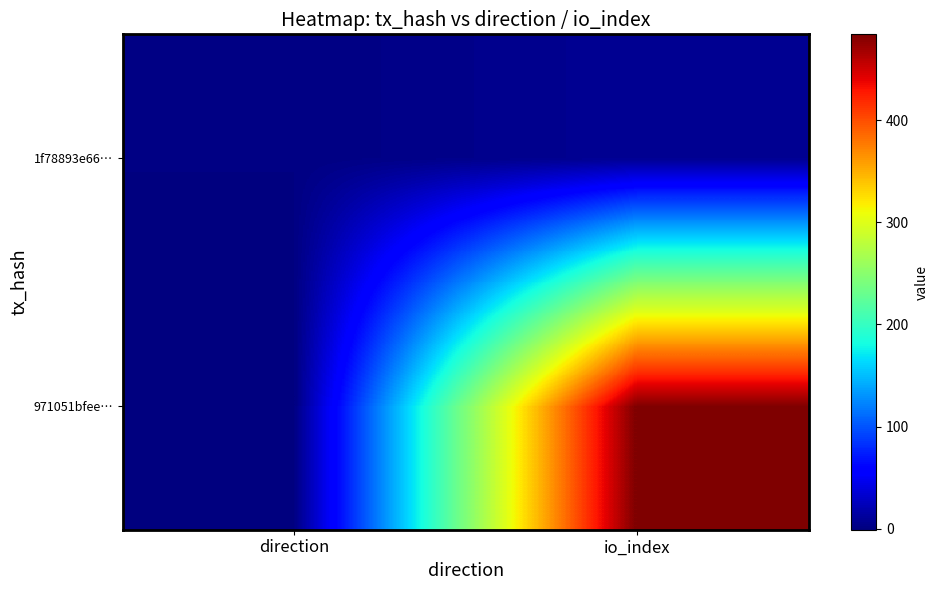

Between io_index and direction, which is larger?

io_index